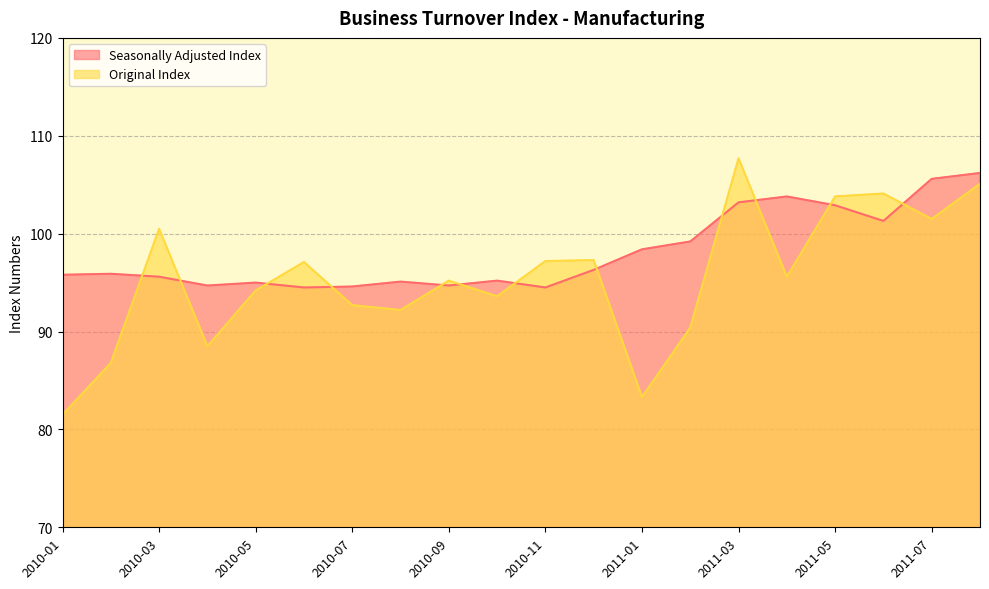

True or false: Seasonally Adjusted Index and Original Index cross at least once.

True